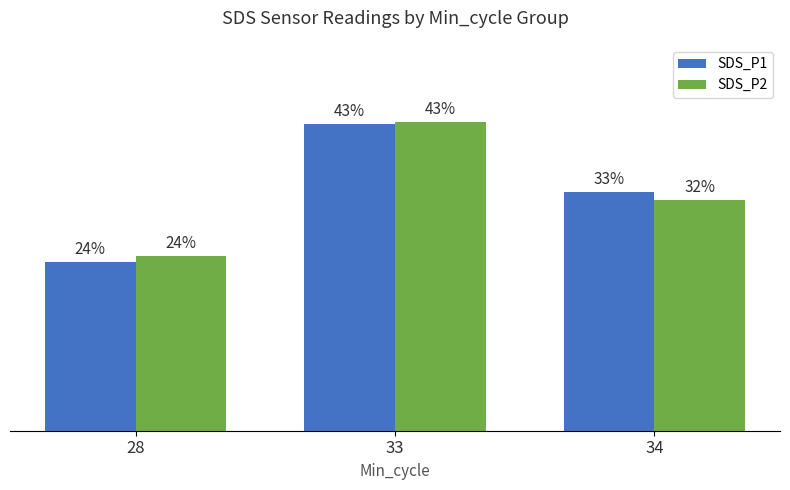

Which series has the largest total across all categories?

SDS_P1